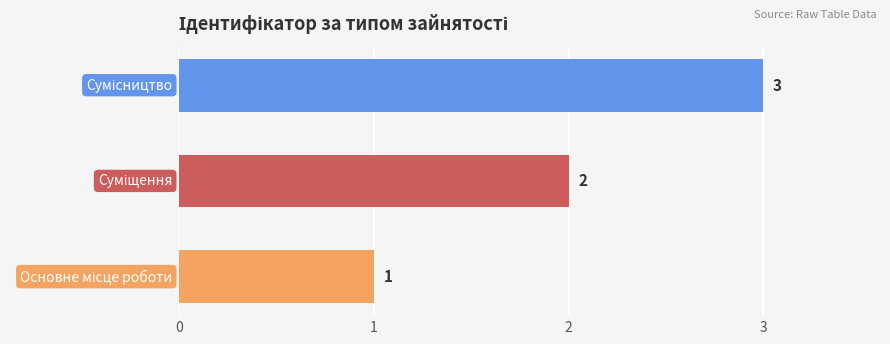

How many data points are less than 2?

1